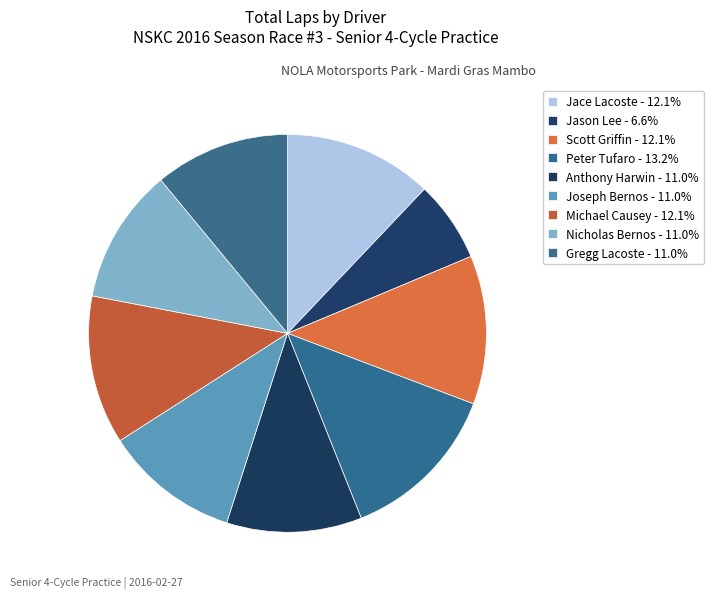

What portion of the pie excludes Joseph Bernos?

89.0%